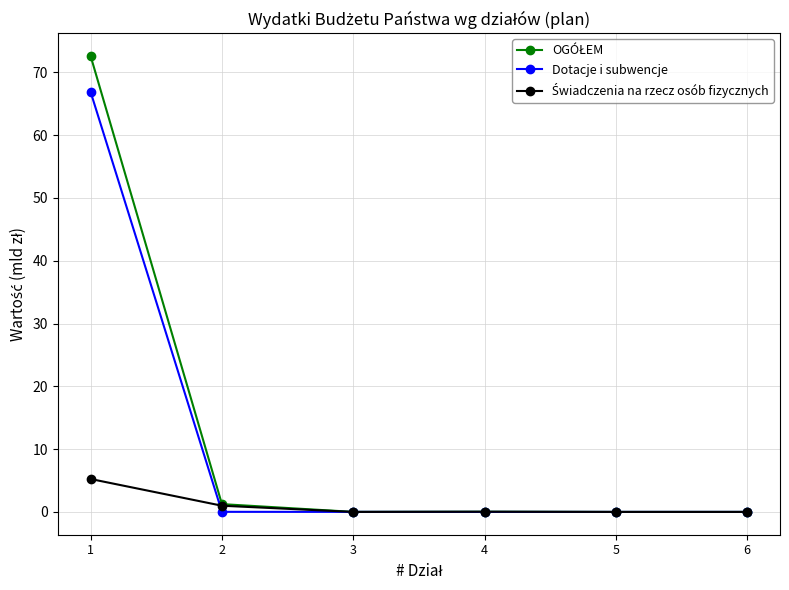

What is the greatest value displayed?

72.6